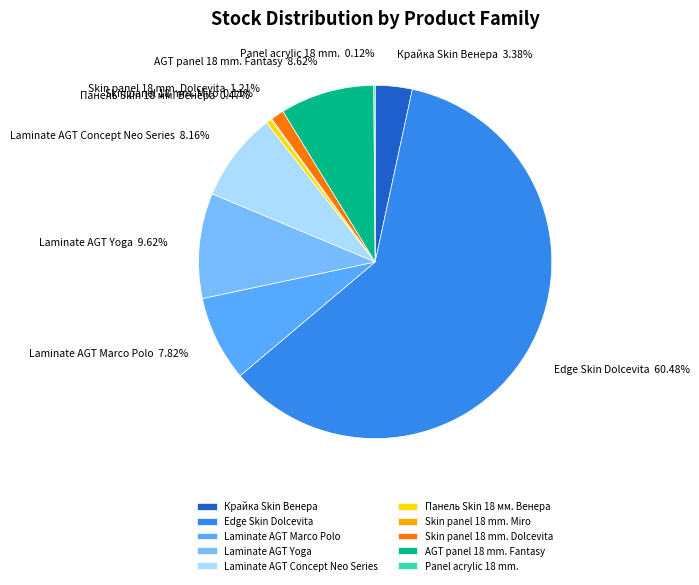

Do Laminate AGT Yoga and Крайка Skin Венера together represent more than half of the pie?

No